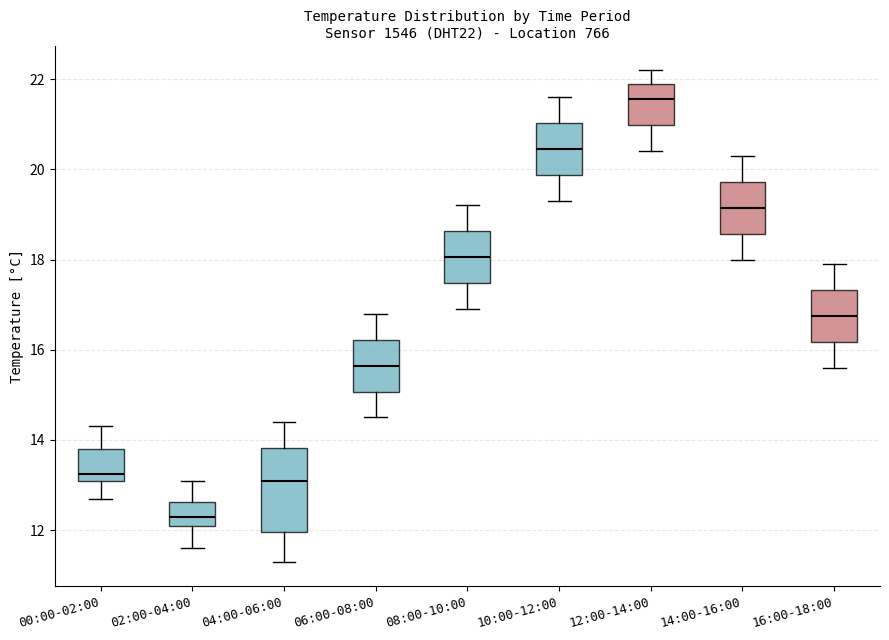

Comparing the boxes themselves (not the whiskers), which one is the tallest?

04:00-06:00